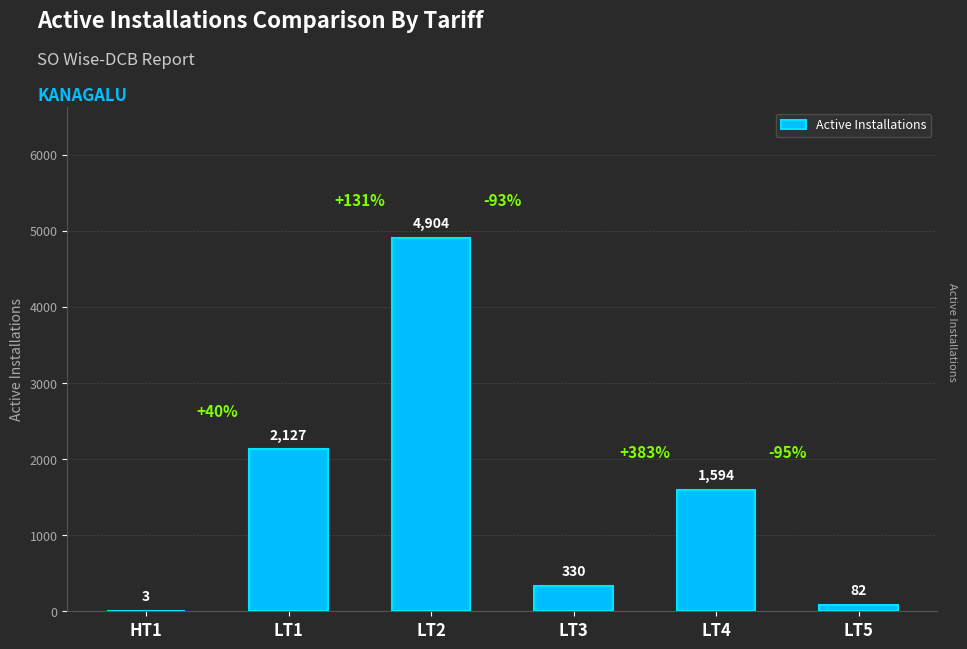

The value at LT4 is 339. True or false?

False